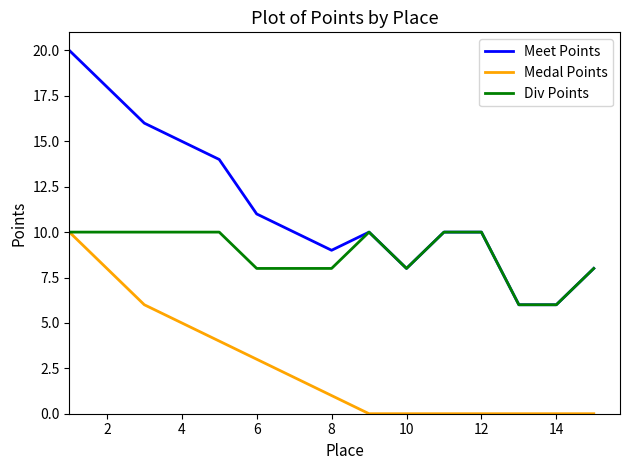

What is the difference between the second highest and minimum values in the Meet Points series?

12